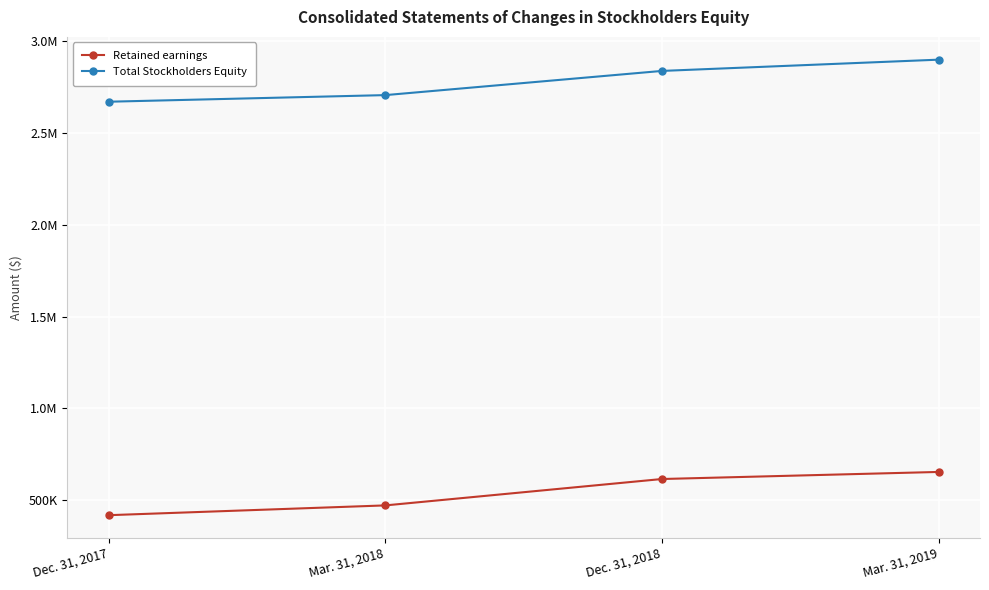

What is the approximate value of Retained earnings at Dec. 31, 2018, to the nearest 100?

616100